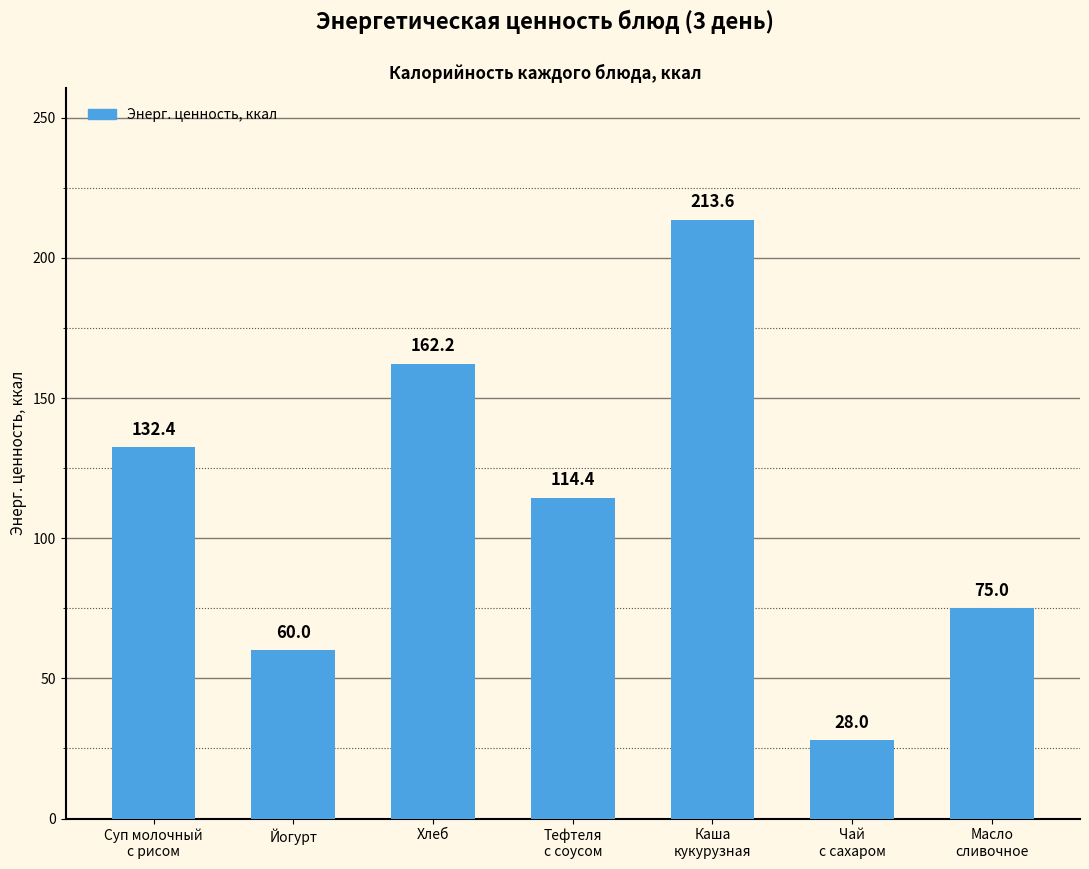

What is the value of the 1st bar from the left?

132.4